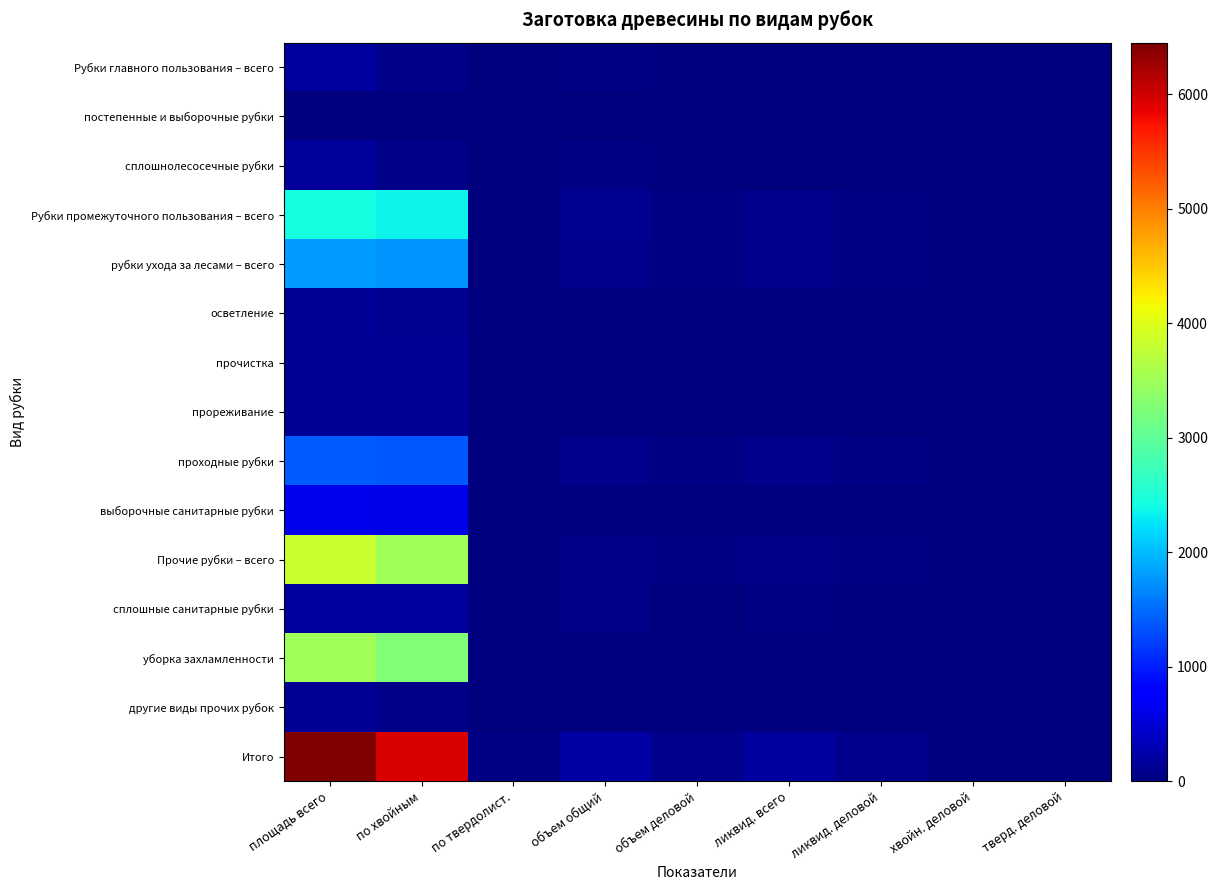

At which category does the chart reach its minimum across all series?

по твердолист.